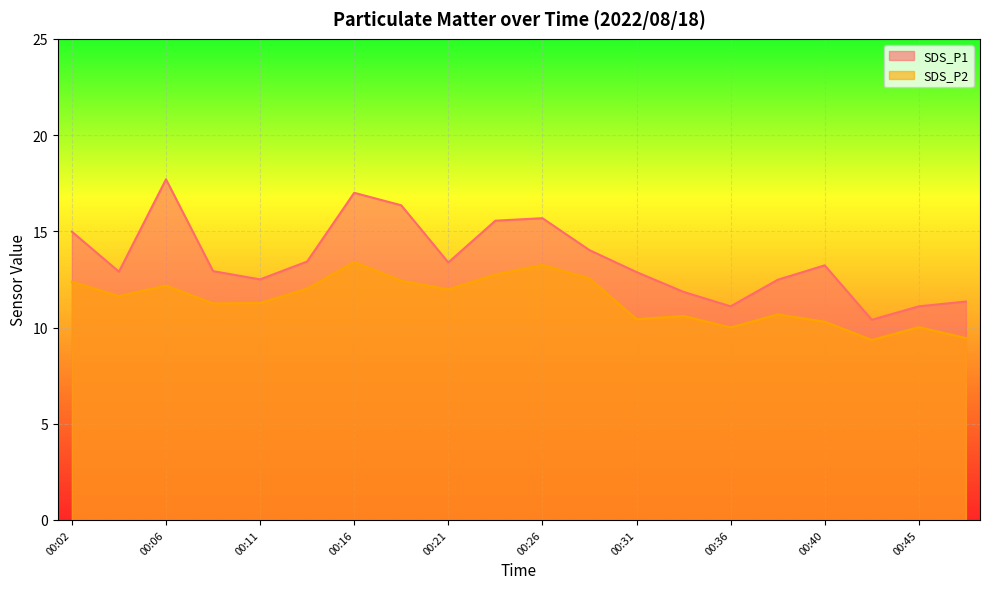

Reading left to right, extract all data points from this chart.

SDS_P1: 00:02=15.0	00:04=12.9	00:06=17.7	00:09=12.9	00:11=12.5	00:14=13.4	00:16=17.0	00:19=16.4	00:21=13.4	00:23=15.6	00:26=15.7	00:28=14.0	00:31=12.9	00:33=11.8	00:36=11.1	00:38=12.5	00:40=13.2	00:43=10.4	00:45=11.1	00:48=11.3
SDS_P2: 00:02=12.4	00:04=11.6	00:06=12.2	00:09=11.2	00:11=11.3	00:14=12.0	00:16=13.4	00:19=12.4	00:21=12.0	00:23=12.8	00:26=13.2	00:28=12.6	00:31=10.4	00:33=10.6	00:36=10.0	00:38=10.7	00:40=10.3	00:43=9.3	00:45=10.0	00:48=9.4